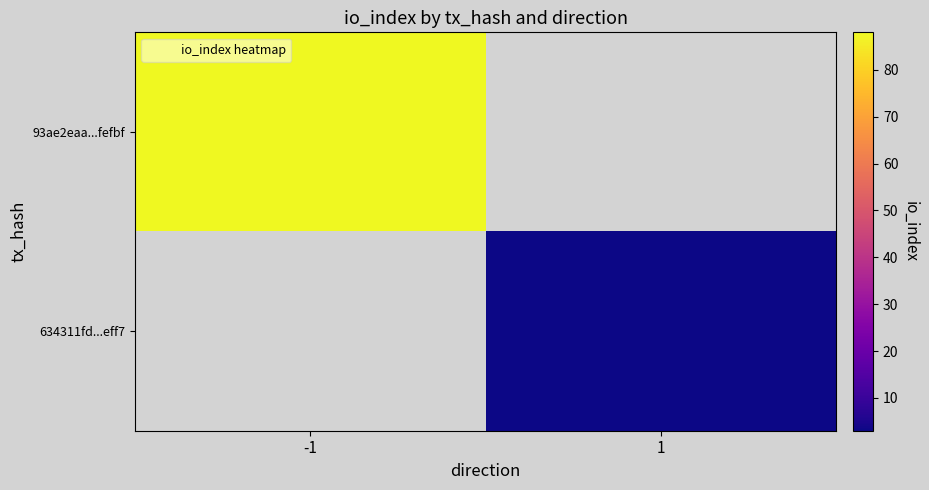

What is the approximate value of 93ae2eaa...fefbf at -1?

88.0